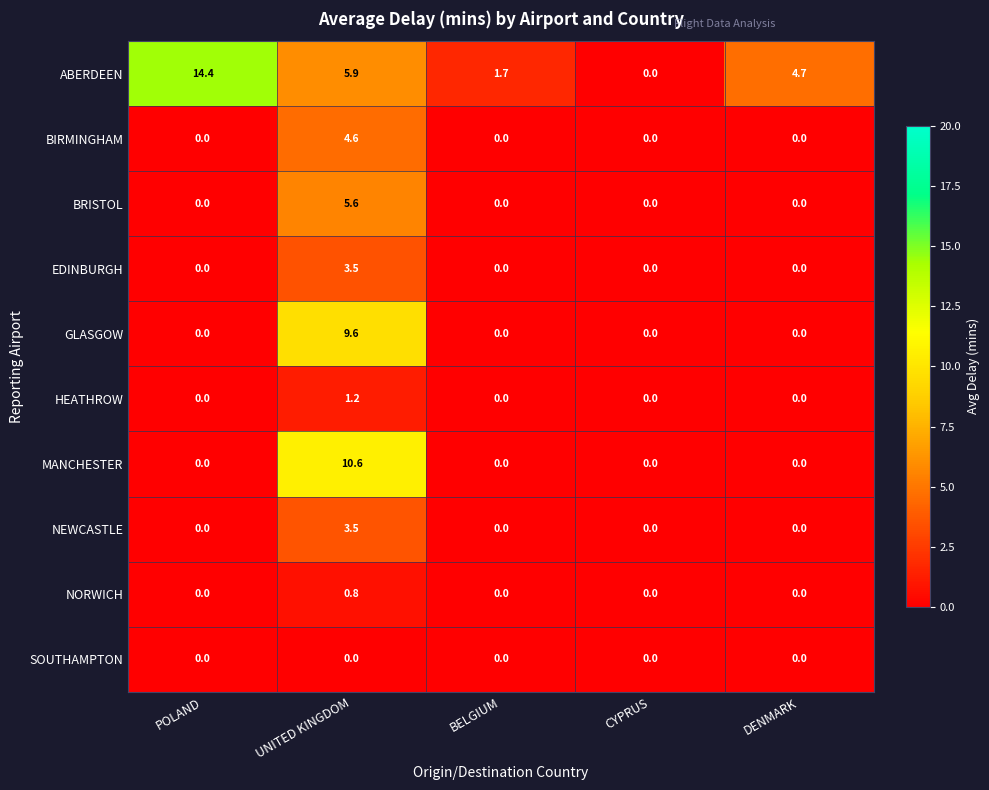

At which category is the sum across all series the highest?

UNITED KINGDOM